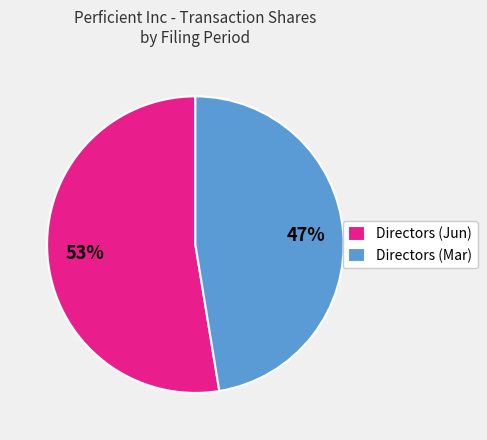

Is there a majority slice in this chart?

Yes